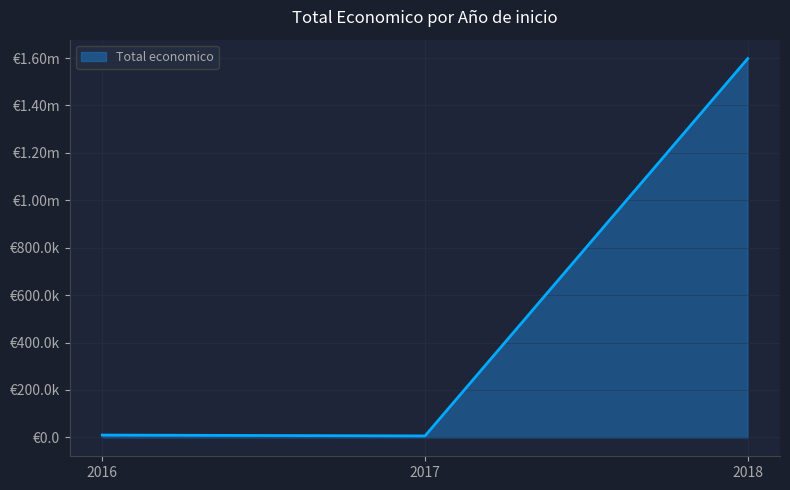

Is this an area chart (filled region under the line)?

Yes